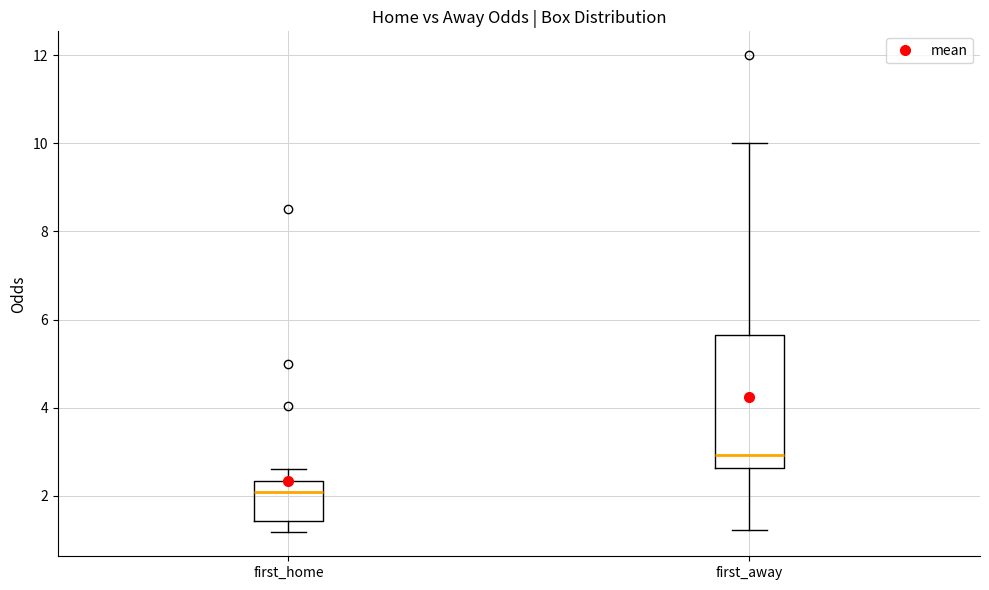

Which box has the lowest median line?

first_home